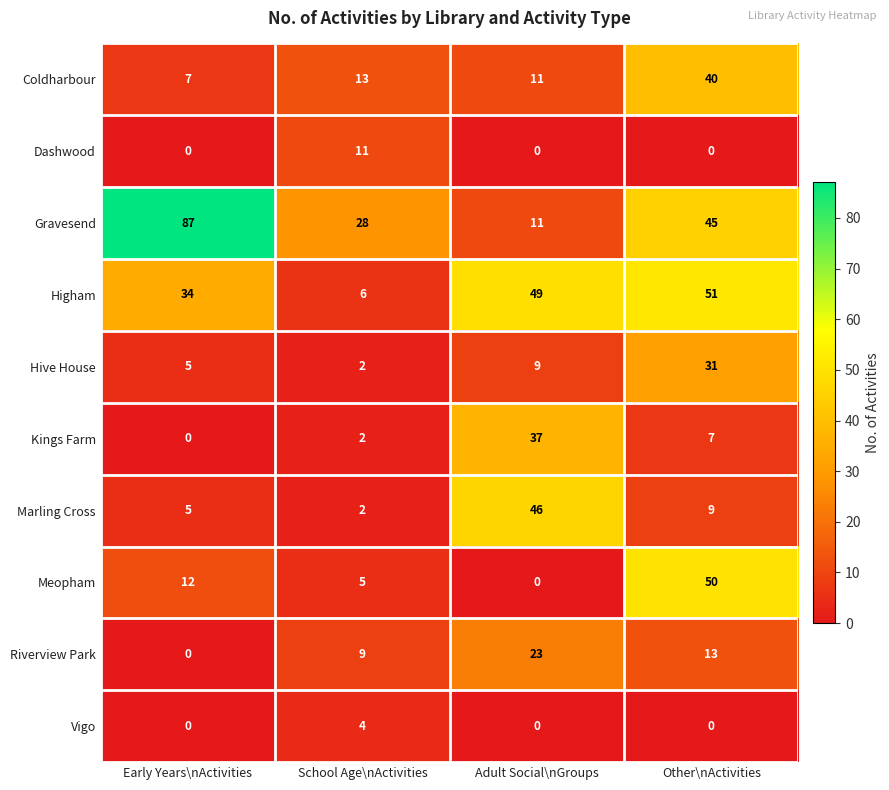

How many data points in Vigo are above 0?

1